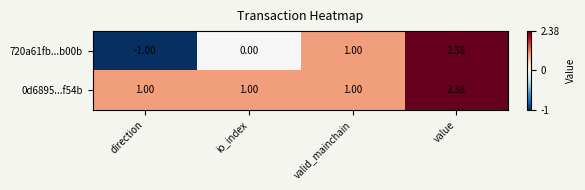

How many distinct data groups are displayed?

2